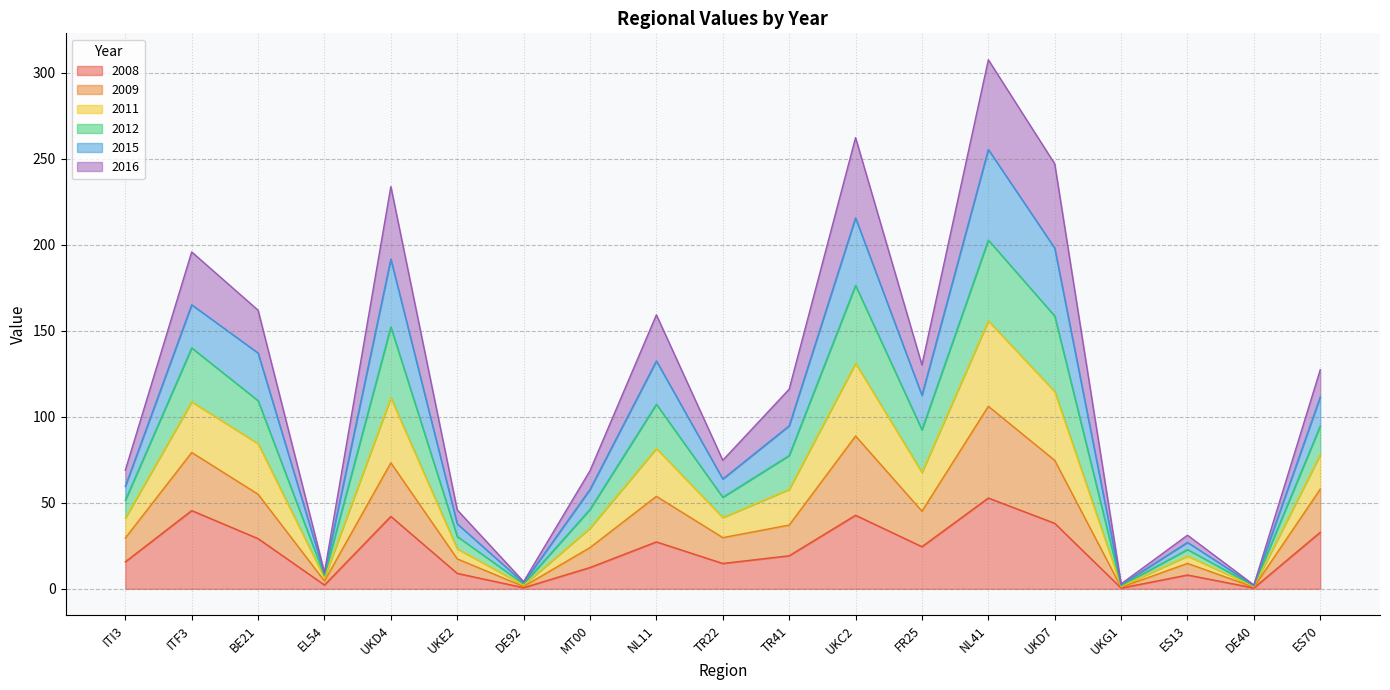

How many lines are shown in the chart?

6